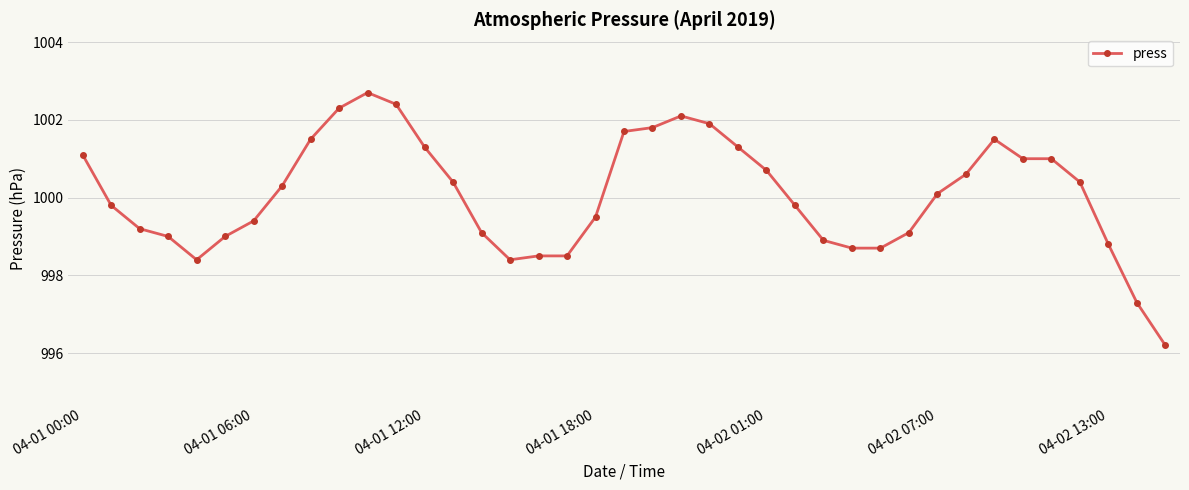

What is the maximum value shown in the chart?

1002.7